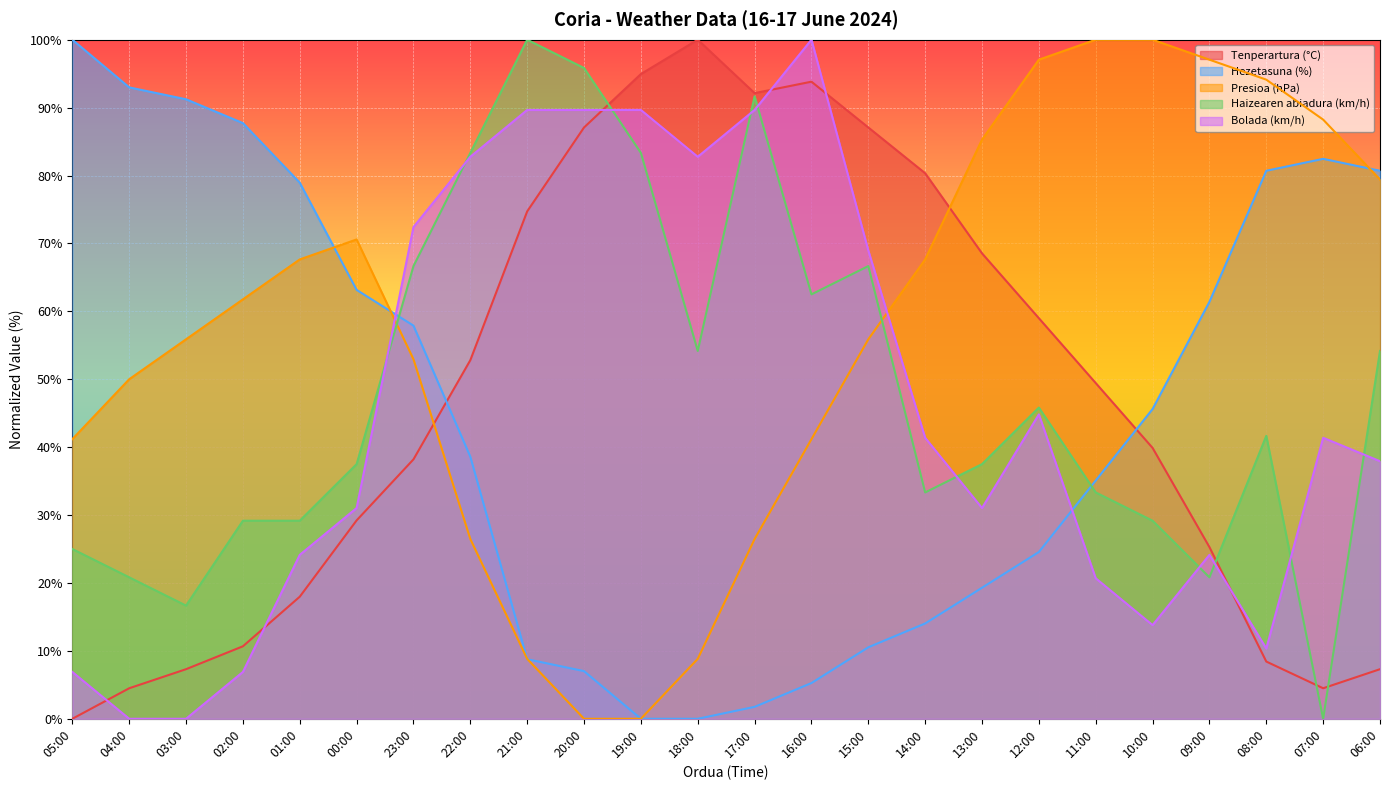

How many times do Presioa (hPa) and Bolada (km/h) cross each other?

2